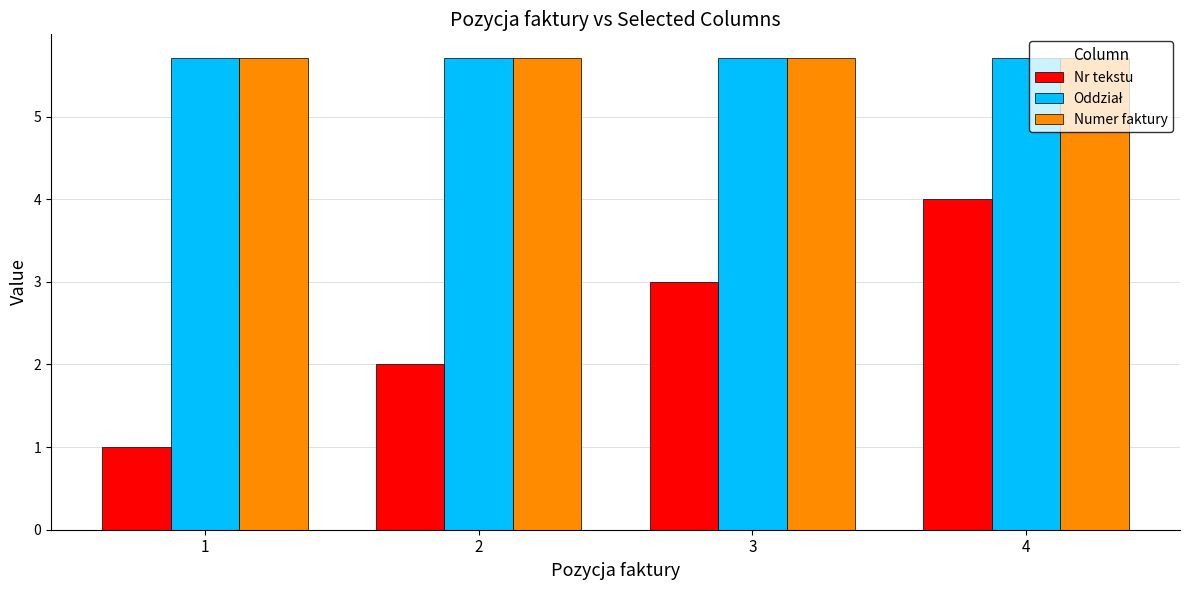

The Nr tekstu series shows 2.0 at 2. True or false?

True